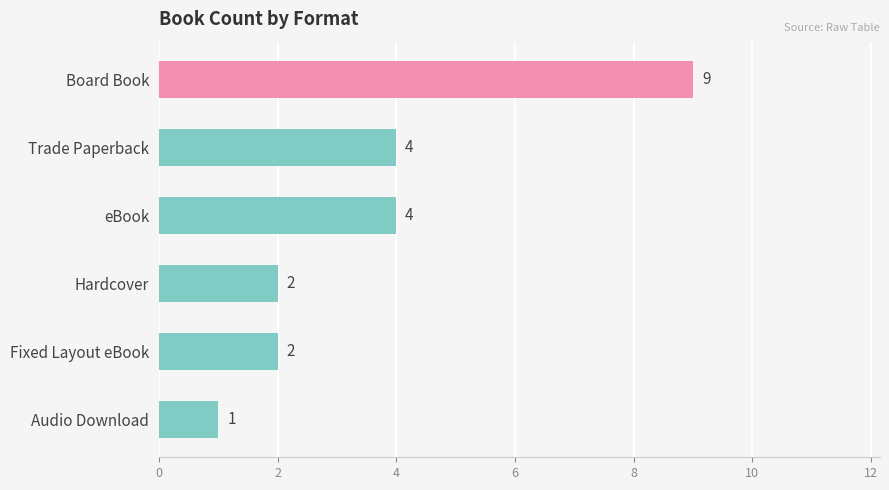

True or false: the data shows 2 at Hardcover.

True